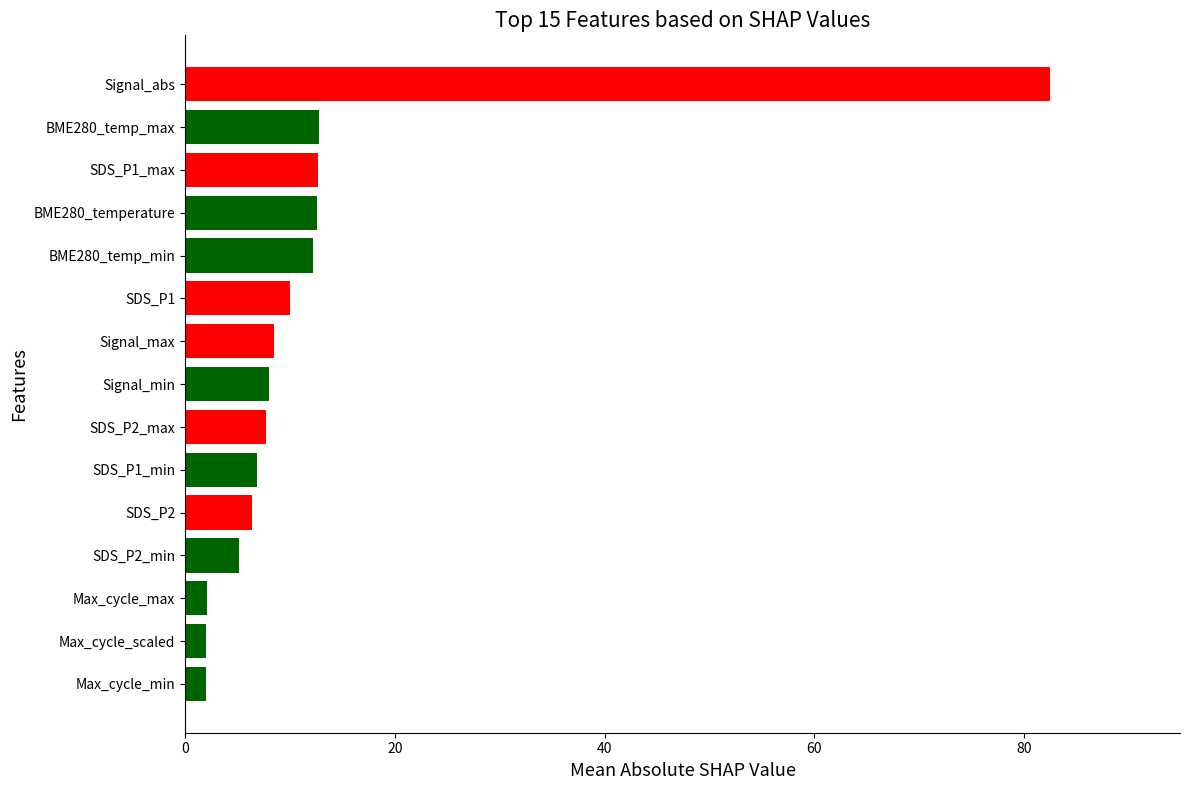

What value does the data have at BME280_temp_min?

12.2